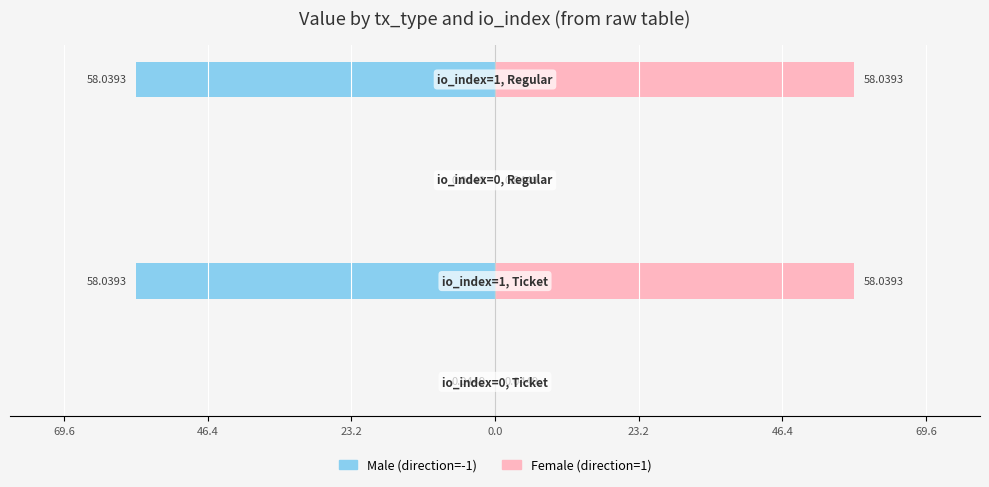

At 23.2, list the series in order from smallest to largest.

Male, Female